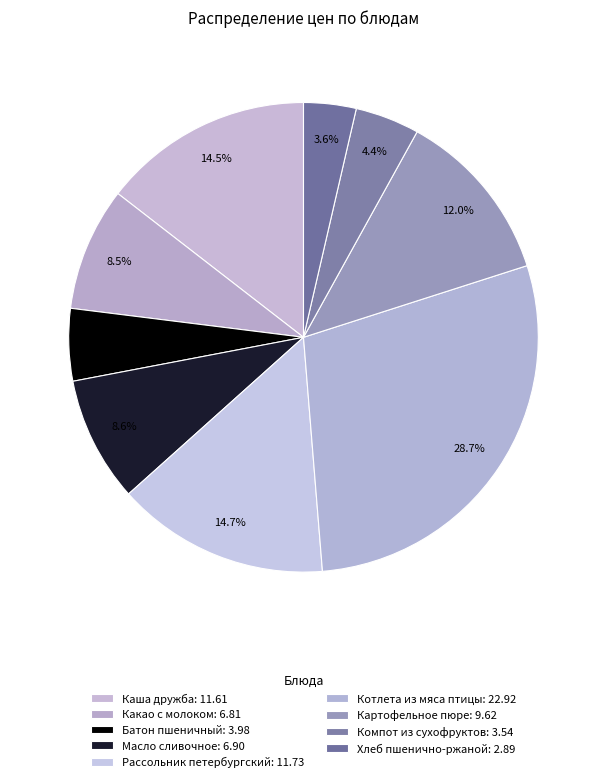

Which slice is the smallest?

Хлеб пшенично-ржаной